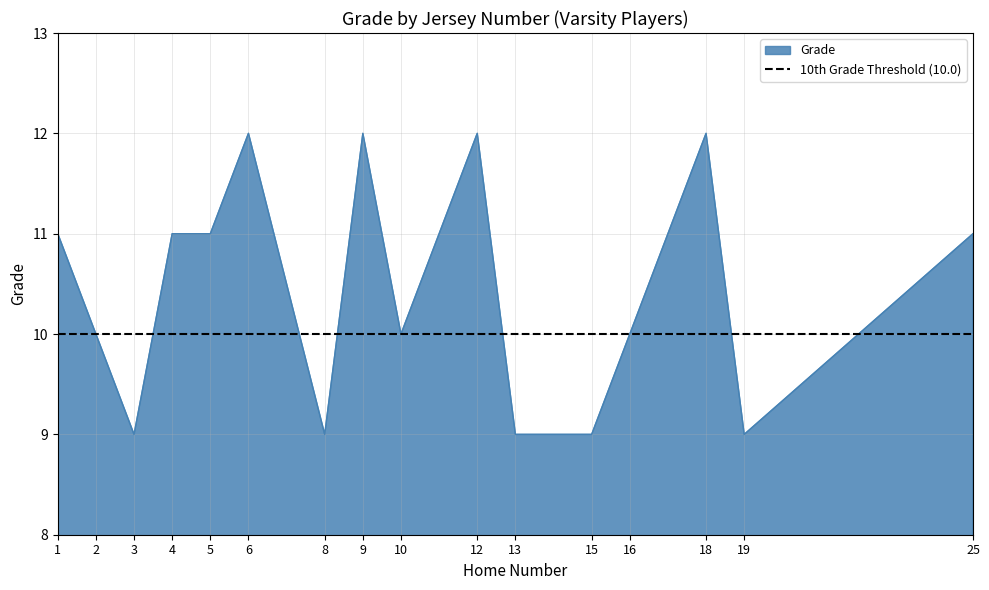

At which label does the data first exceed 10?

1